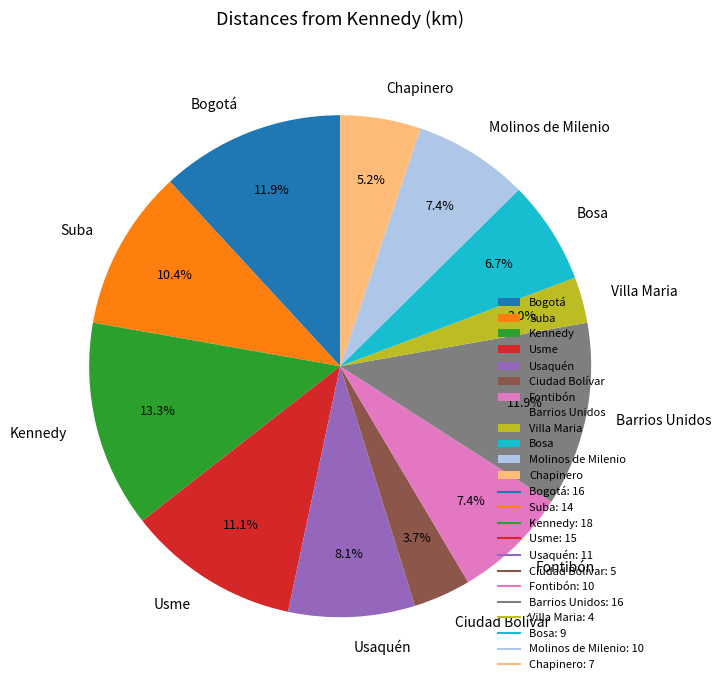

Between Bogotá and Molinos de Milenio, which is larger?

Bogotá